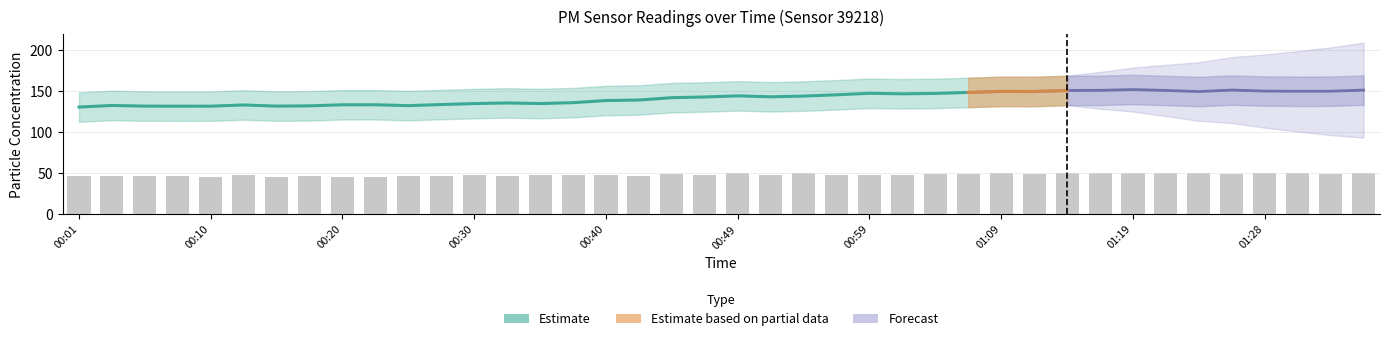

What is the approximate value at 00:40?

48.1